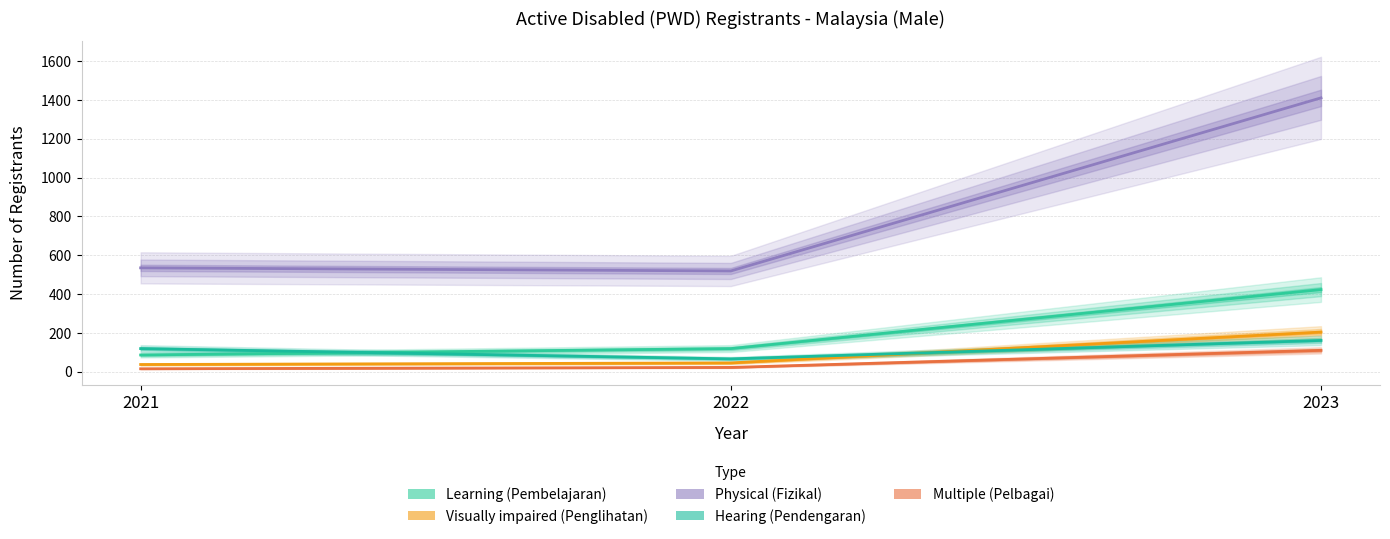

What are all the series names shown in the legend?

Learning (Pembelajaran), Visually impaired (Penglihatan), Physical (Fizikal), Hearing (Pendengaran), Multiple (Pelbagai)